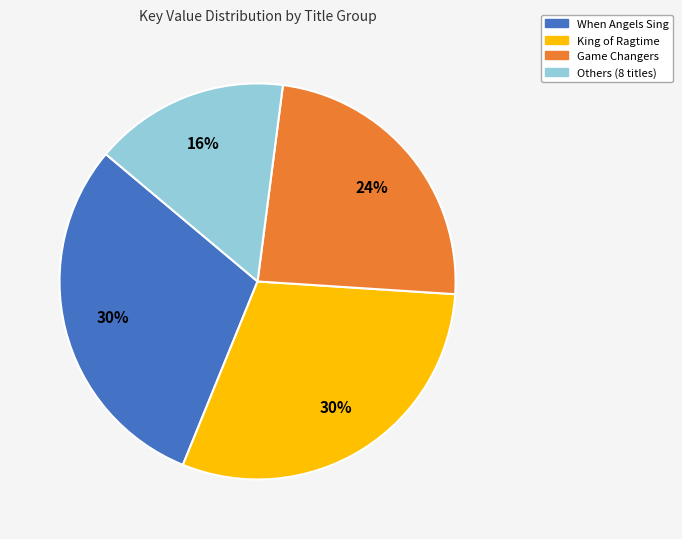

How many segments does this pie chart have?

4